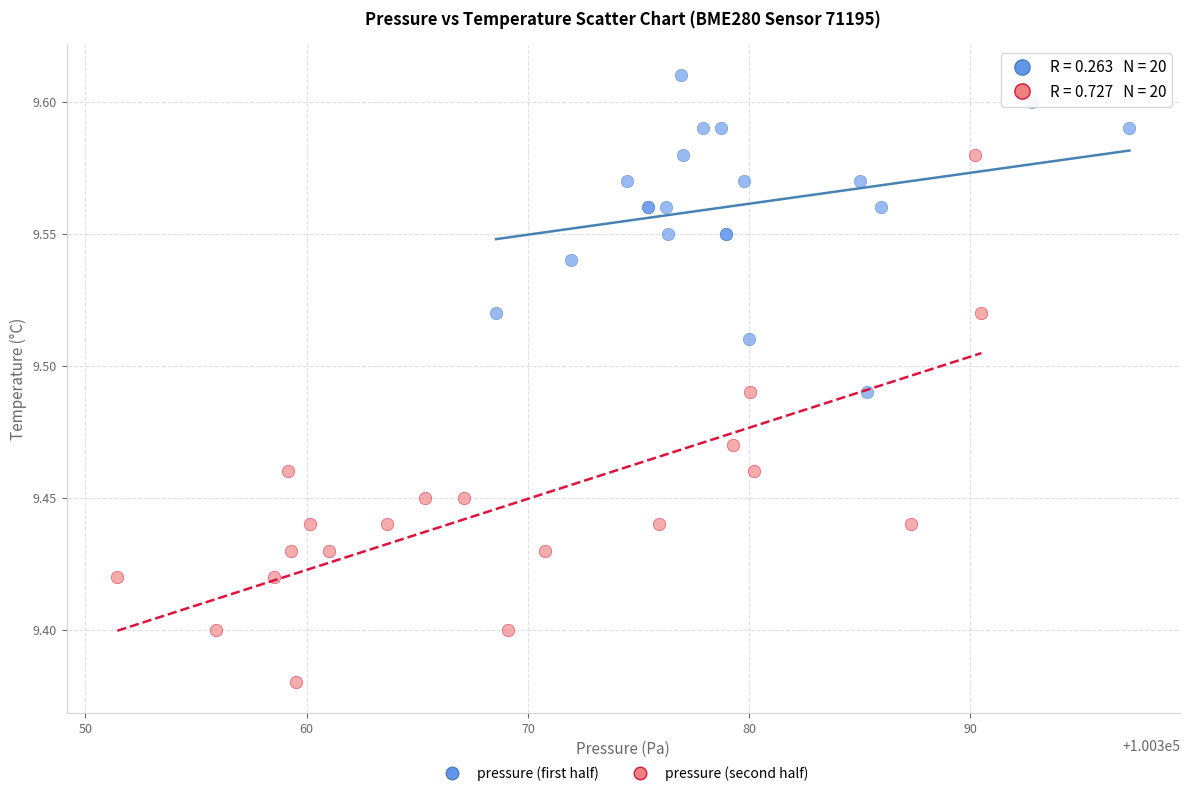

What are all the series names shown in the legend?

pressure (first half), pressure (second half)